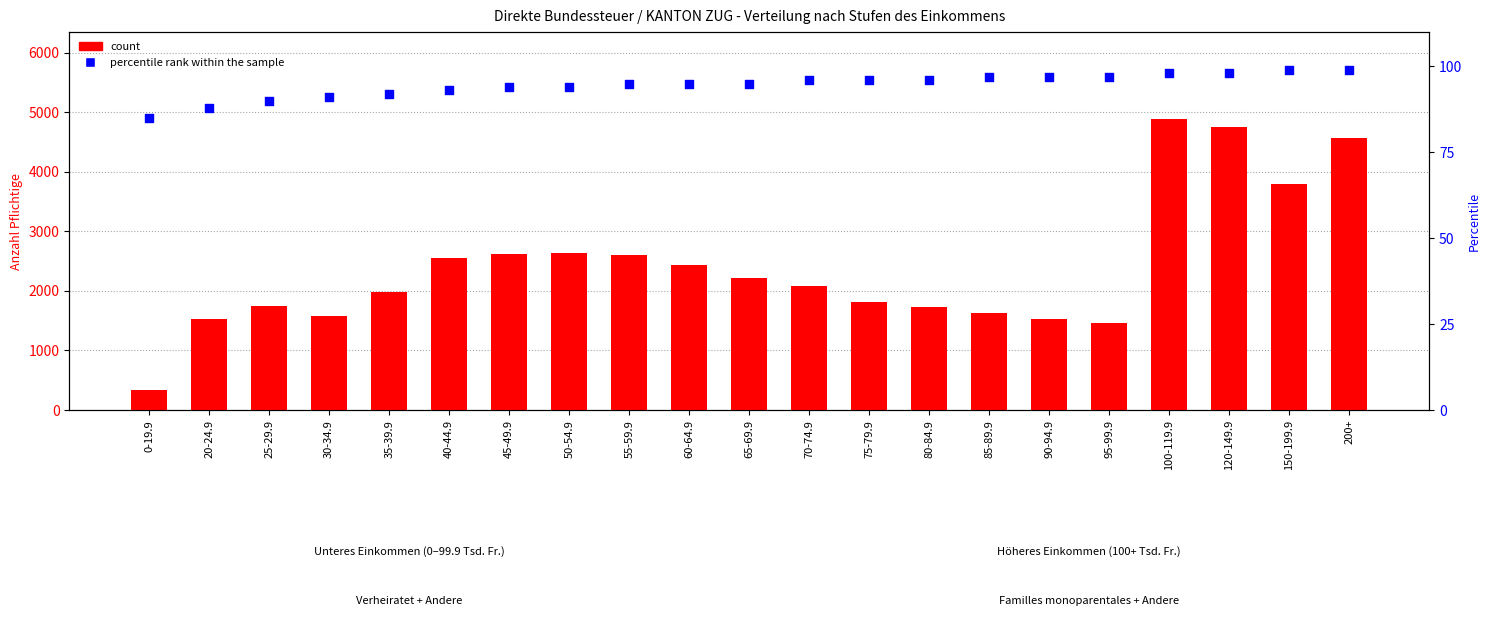

Which series contains the highest Y value?

count